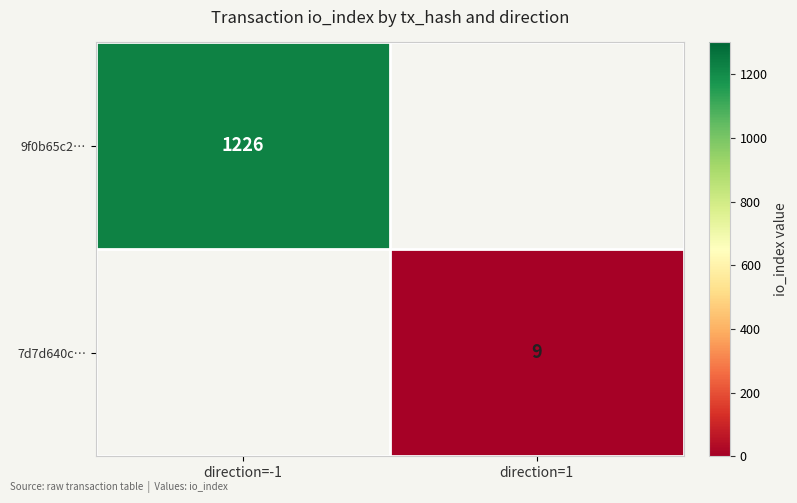

The 9f0b65c2… series shows 1226 at direction=-1. True or false?

True